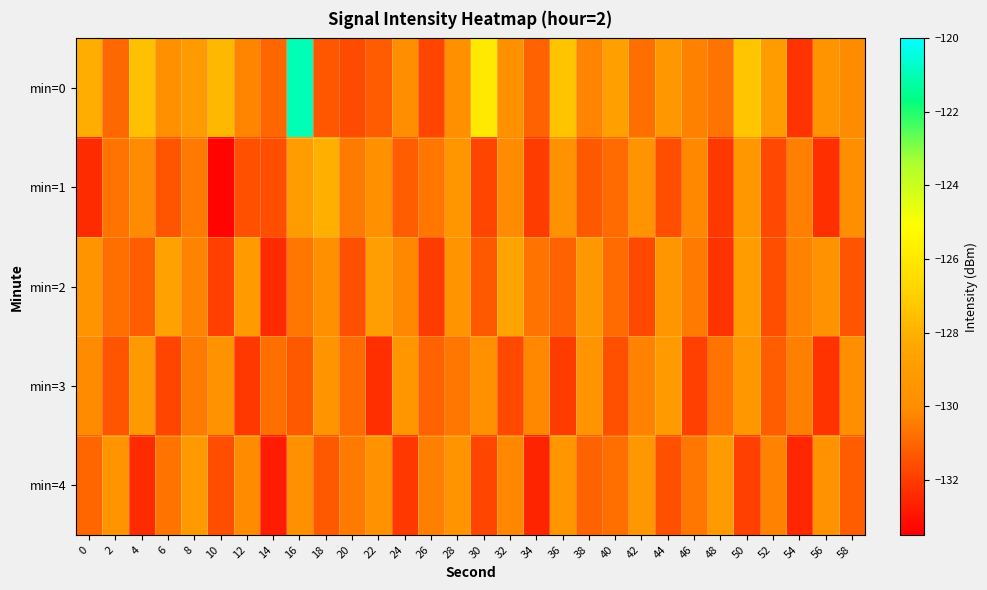

What is the total value across all series at 42?

-651.6